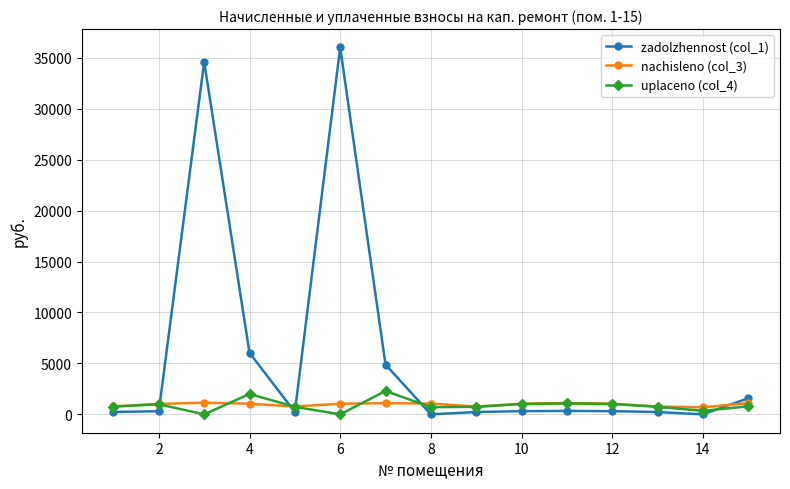

Which series has the widest spread of values?

zadolzhennost (col_1)